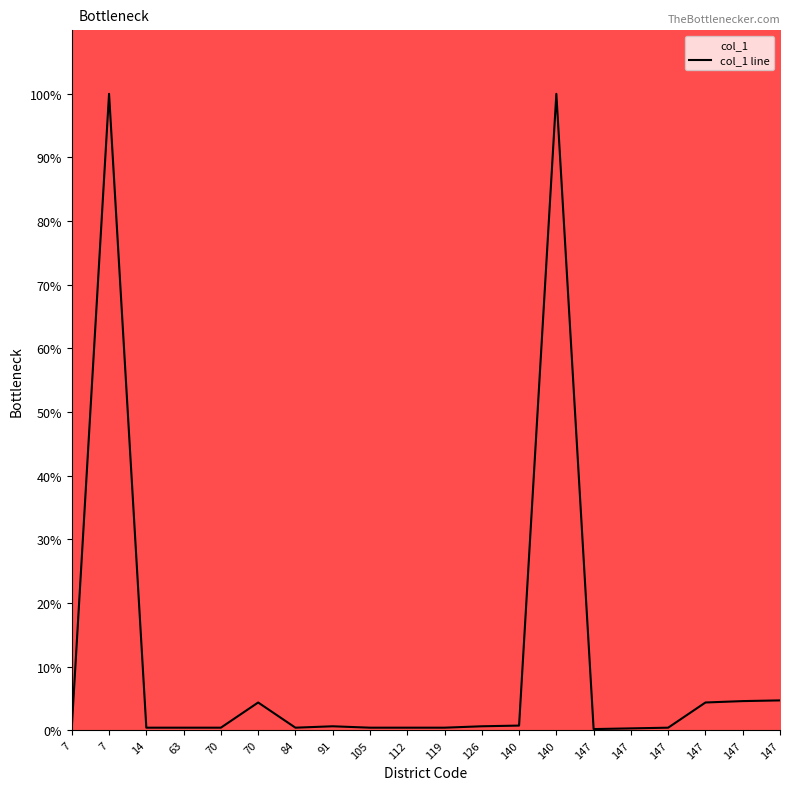

How many points are lower than both their immediate neighbors (excluding endpoints)?

2